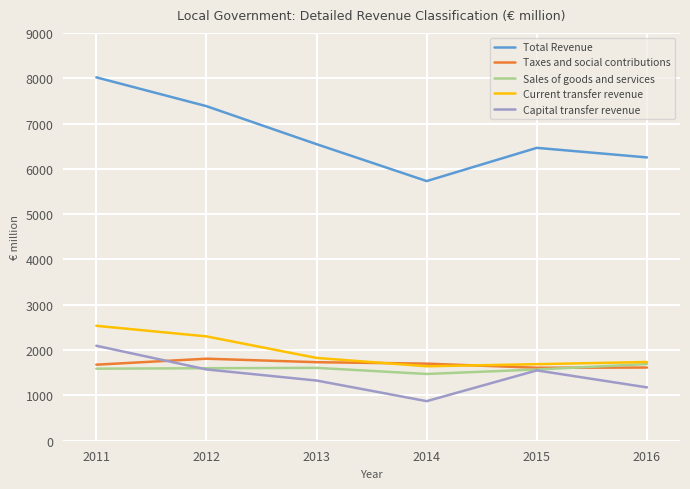

Does the chart have visible grid lines?

Yes